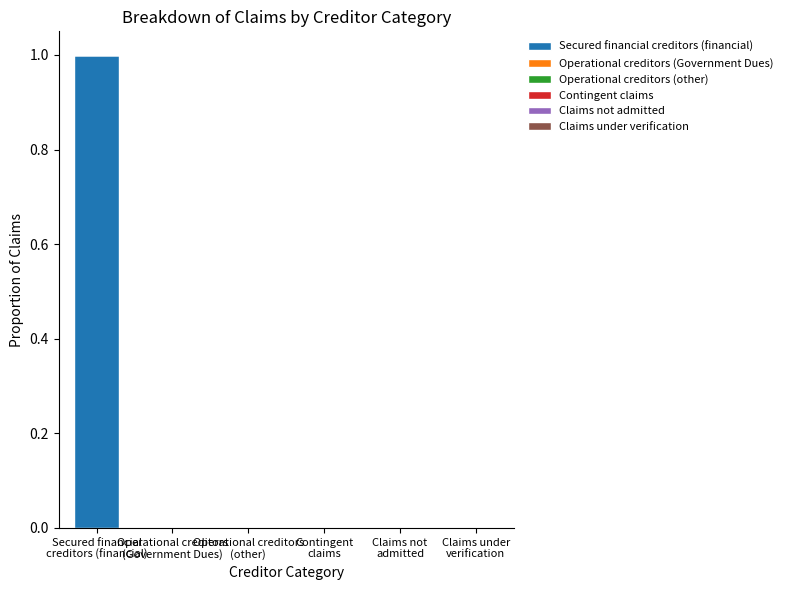

How many categories are shown in the chart?

6